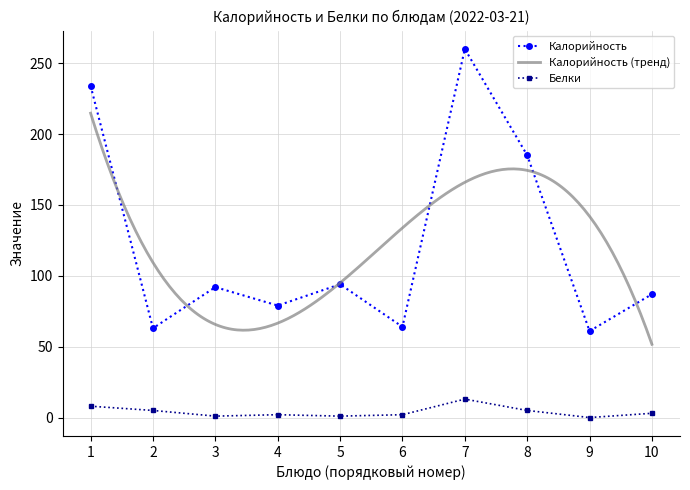

At which category does Калорийность reach its first local valley?

2